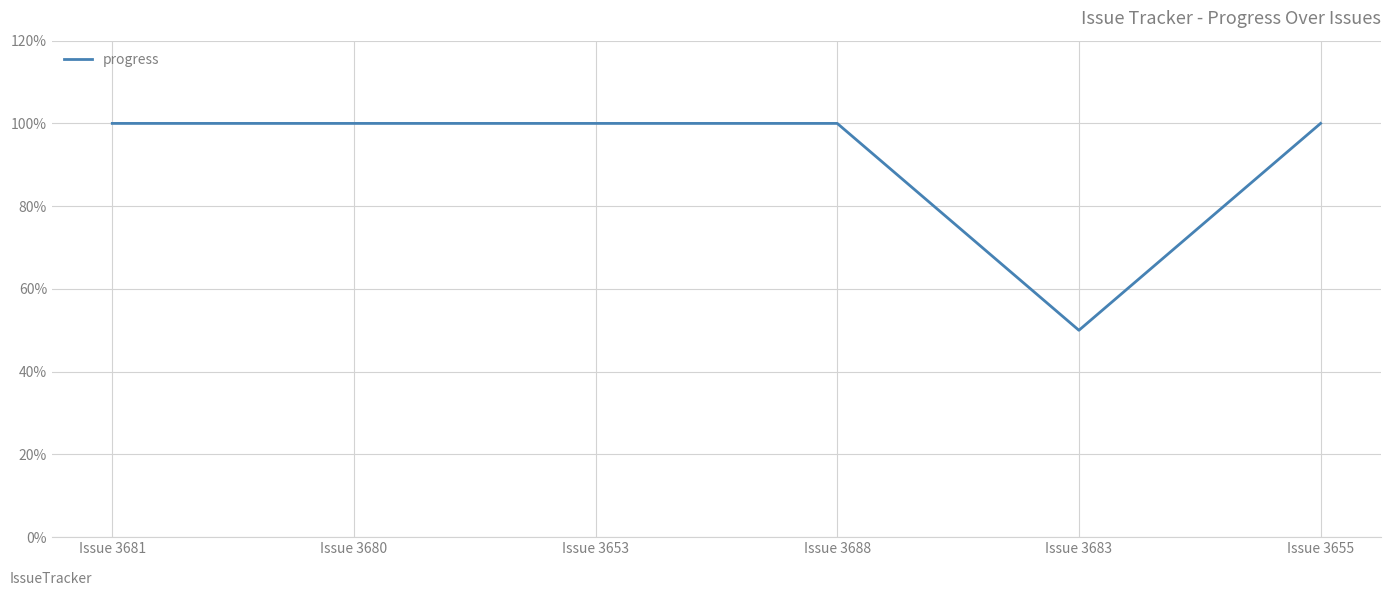

Is it true that the value at Issue 3688 is 100?

True